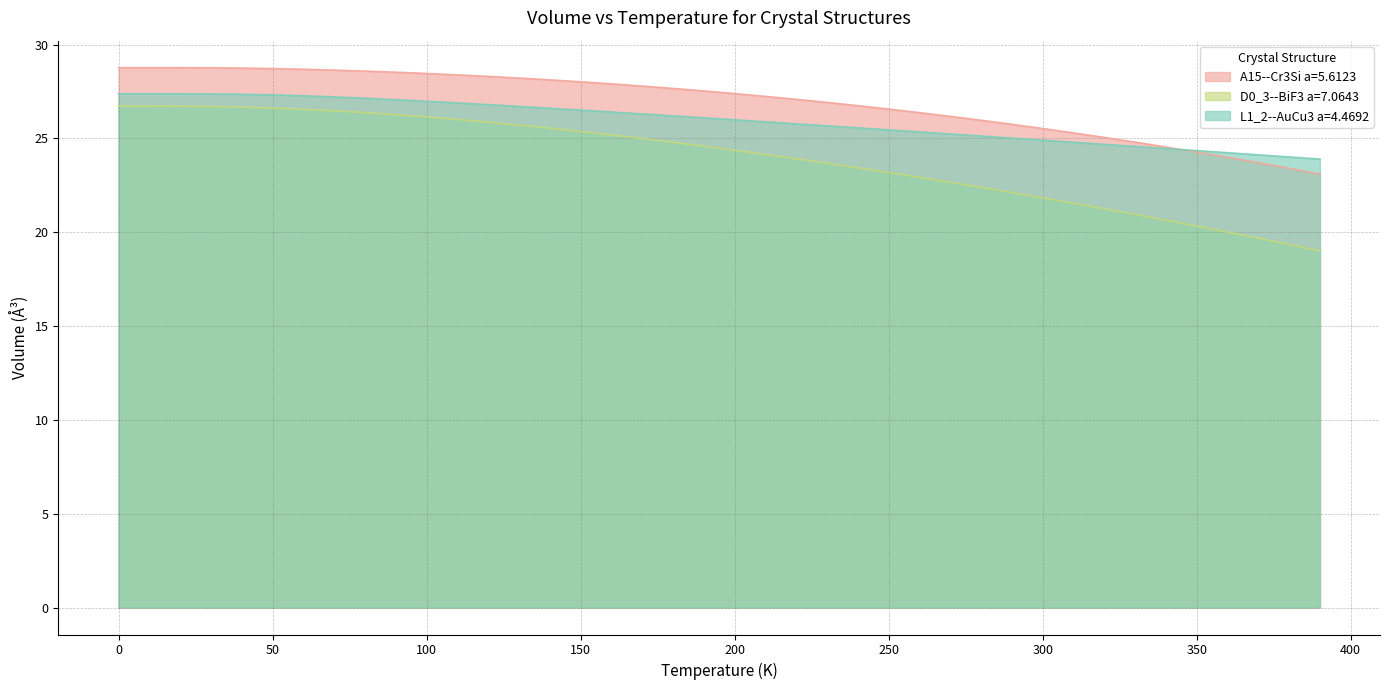

Does the chart have visible grid lines?

Yes